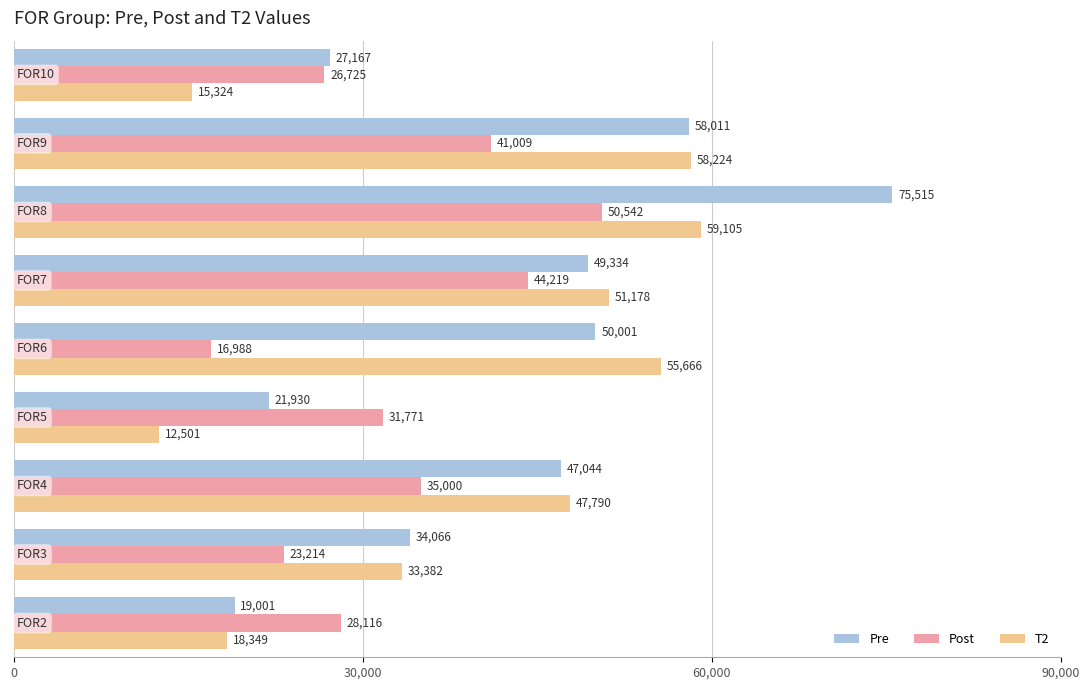

What is the sum of the Post values at 1 and 5?

67433